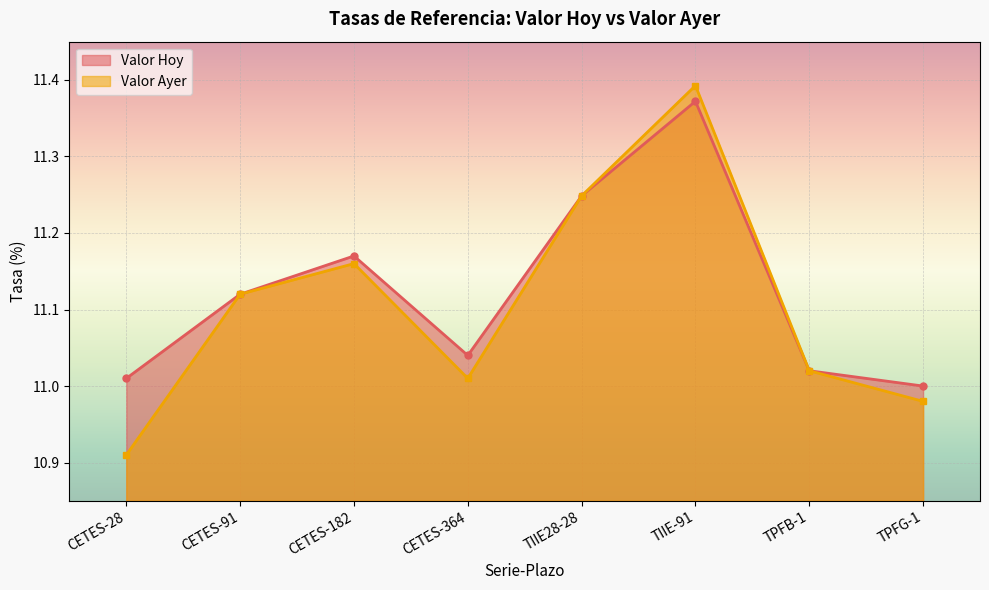

Where is Valor Hoy nearest to the value 11?

TPFG-1